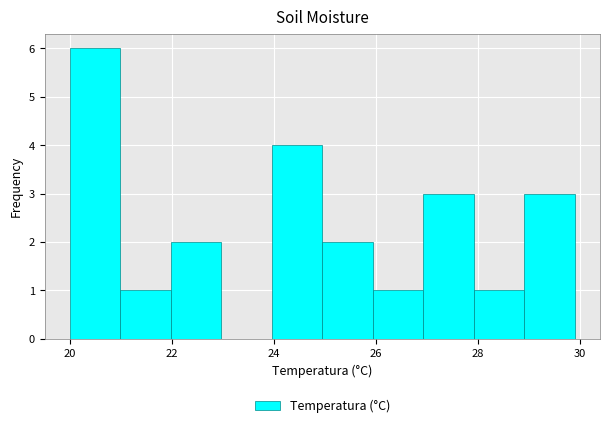

Reading left to right, transcribe this chart: for each bar, give the range it covers on the x-axis and its height. Neither the bar edges nor the heights are printed on the chart, so give them approximately, as read against the axes.

20 to 21: 6
21 to 22: 1
22 to 23: 2
23 to 24: 0
24 to 25: 4
25 to 26: 2
26 to 27: 1
27 to 28: 3
28 to 29: 1
29 to 30: 3